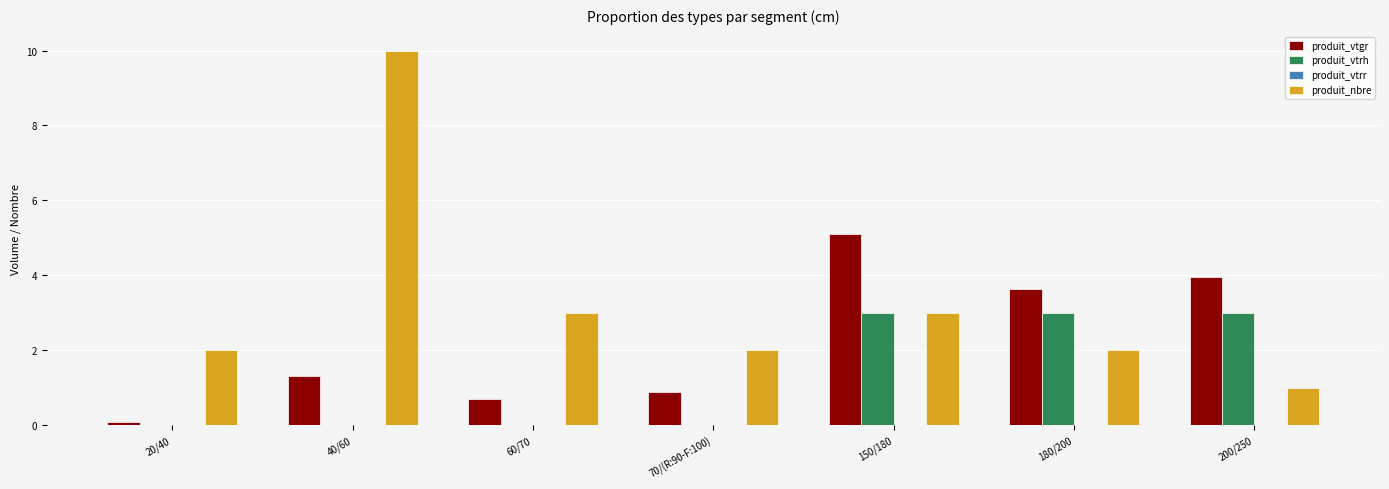

What is the sum of the produit_nbre values at 40/60 and 150/180?

13.0